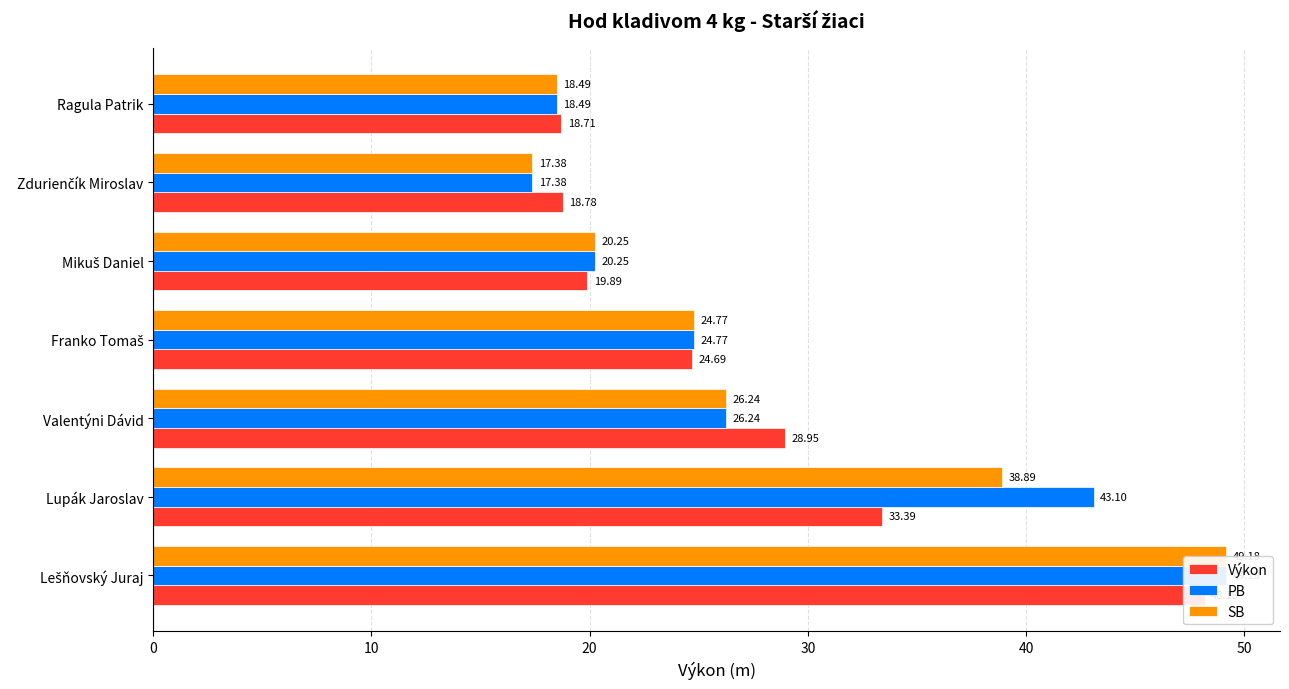

List the series in order of their peak value, lowest first.

Výkon, PB, SB